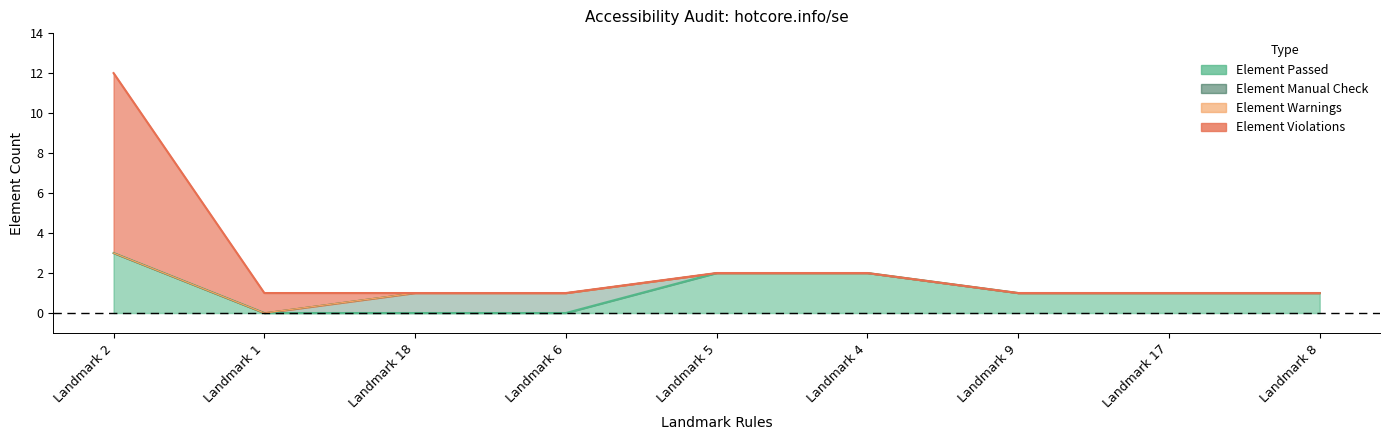

Is the value of Element Passed at Landmark 6 greater than the value of Element Violations at Landmark 17?

No